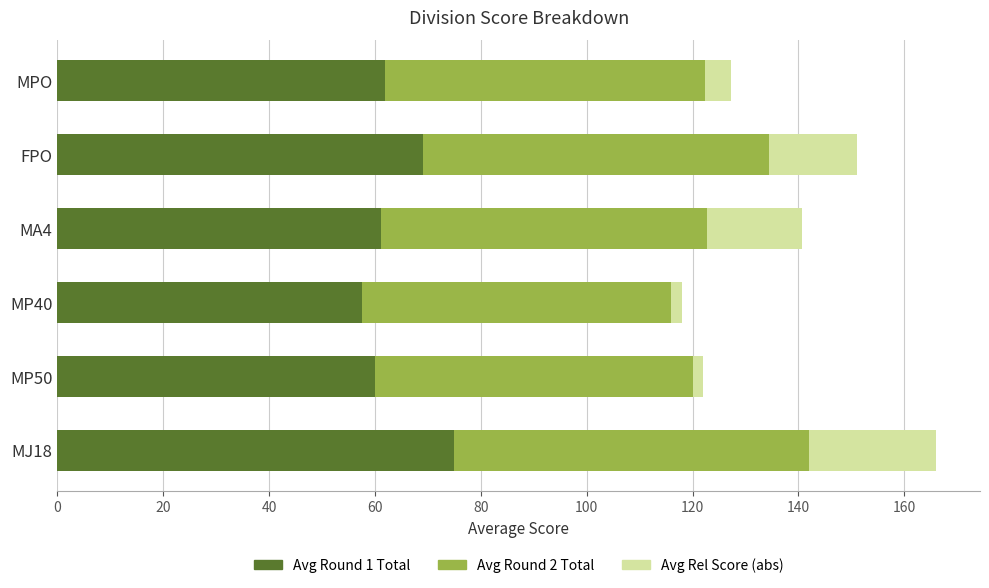

What is the sum of all Avg Round 1 Total values?

384.6